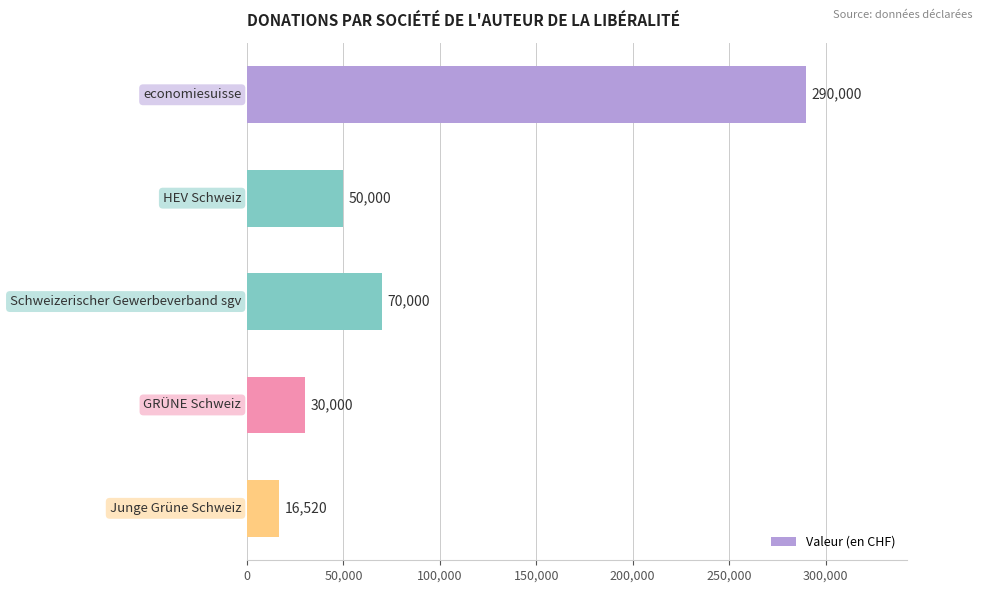

What is the sum of all values?

456520